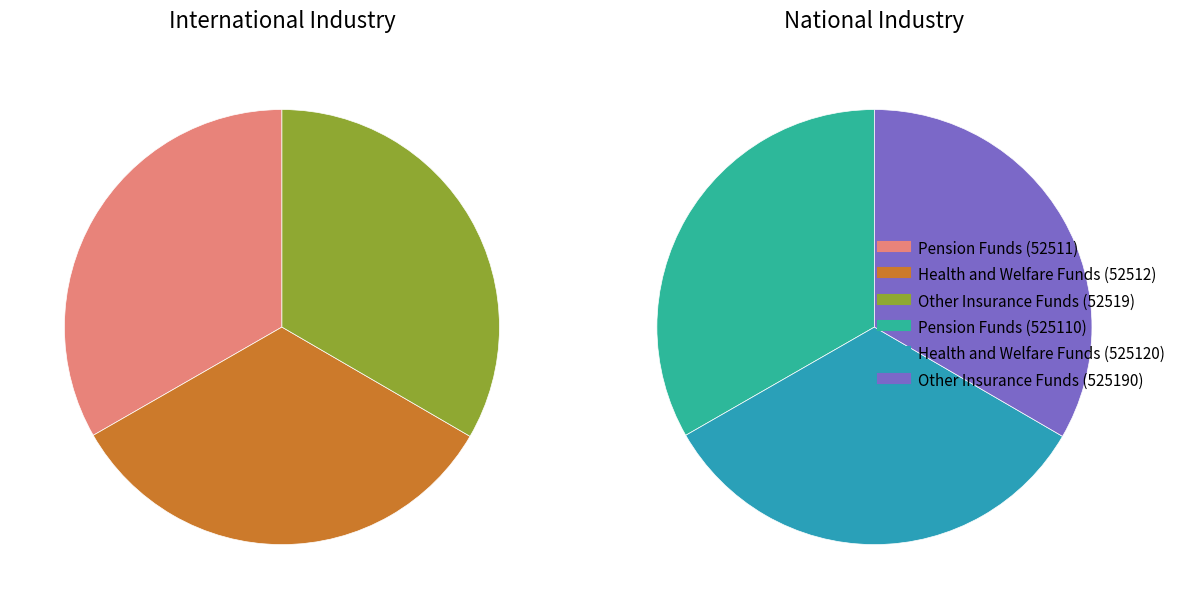

How many slices are in this pie chart?

3